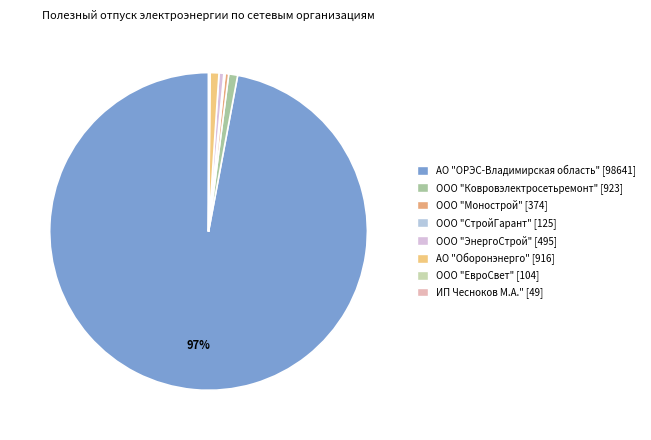

What is the majority slice?

АО "ОРЭС-Владимирская область"